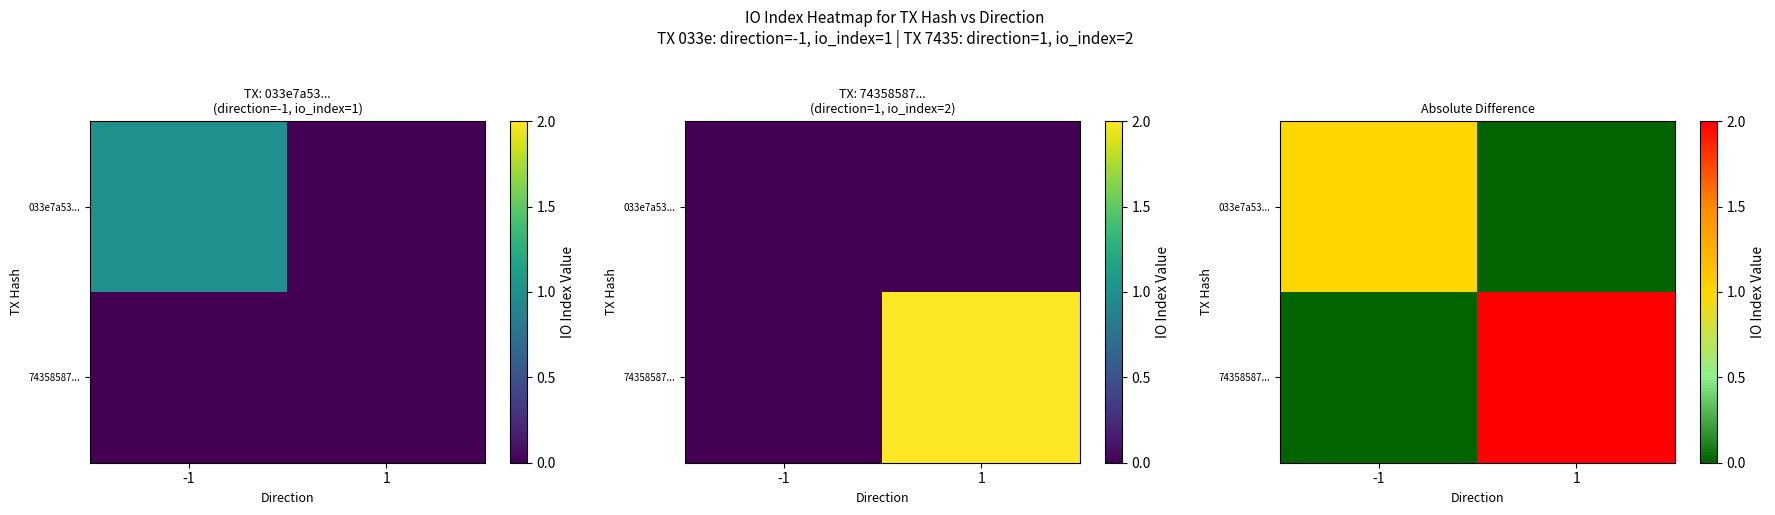

Count the 033e7a53... values in the range 0 to 1.

2